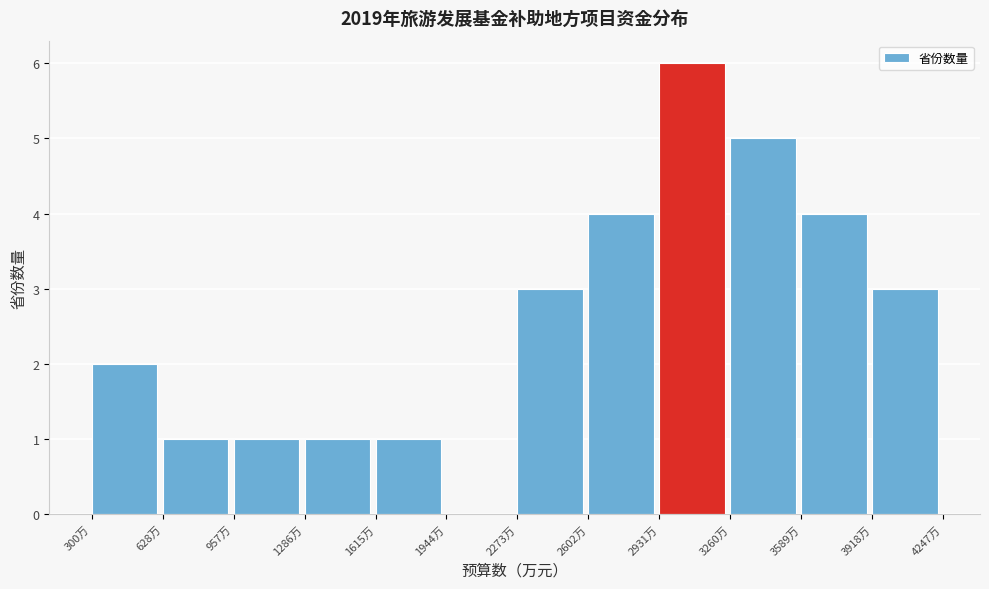

How tall is the bar that spans 2600 to 2950 on the x-axis? Neither the bar edges nor the heights are printed on the chart, so give them approximately, as read against the axes.

4